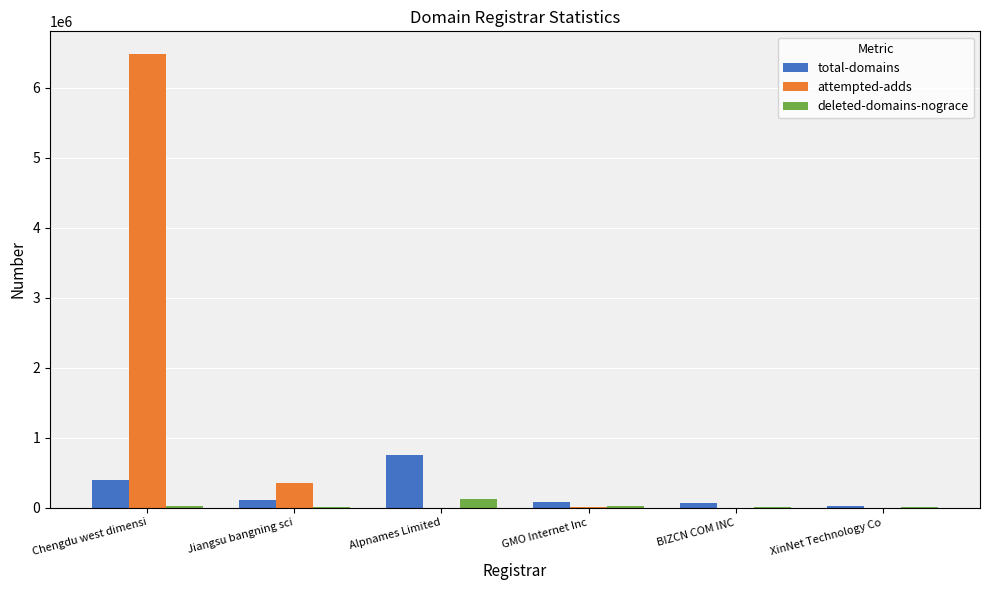

Count the number of data series in this chart.

3